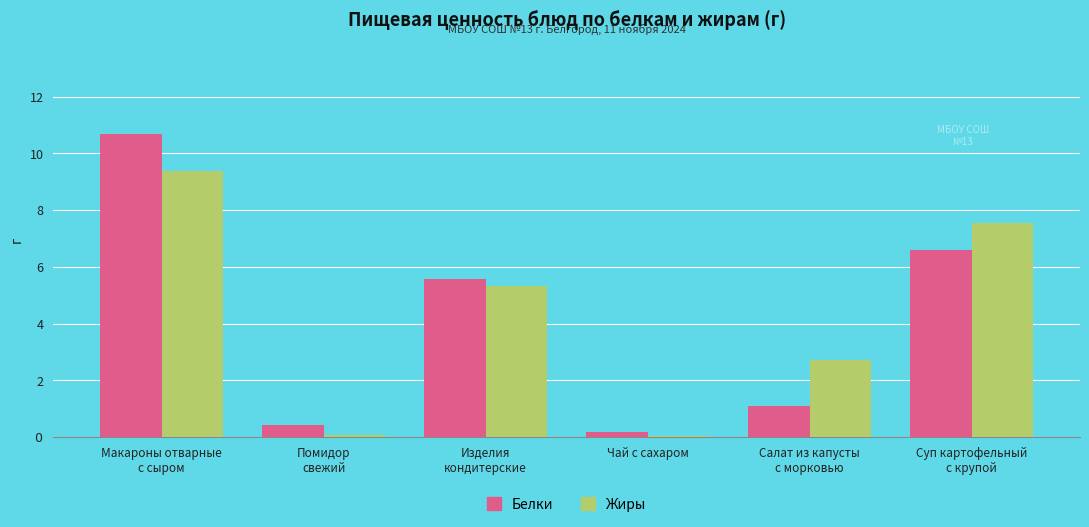

How many distinct data groups are displayed?

2